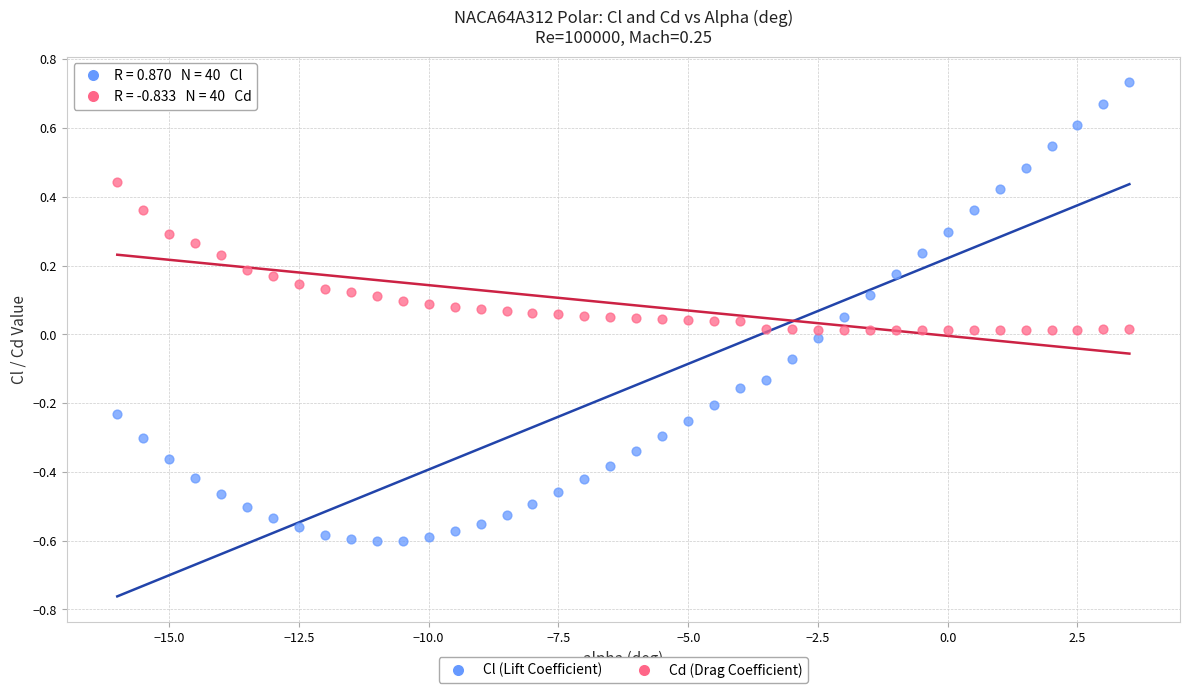

What are all the series names shown in the legend?

Cl (Lift Coefficient), Cd (Drag Coefficient)